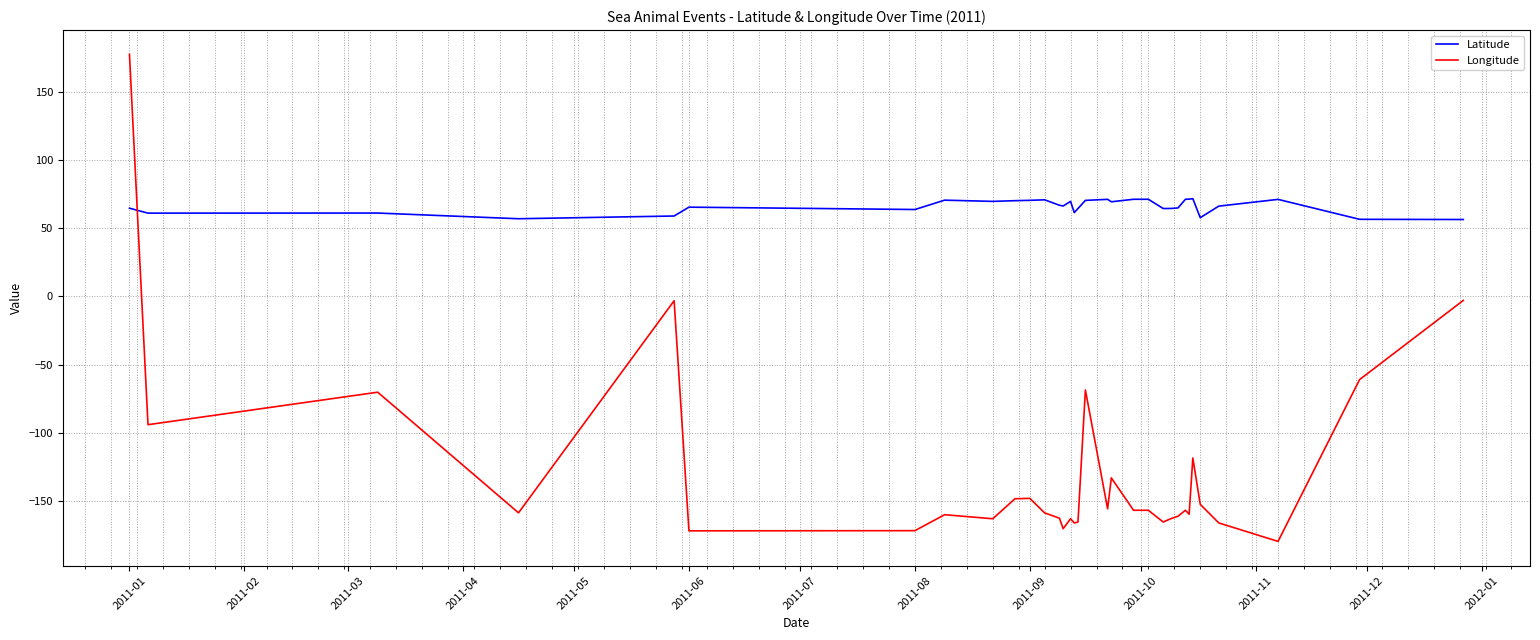

Rank the series by their maximum value, from lowest to highest.

Latitude, Longitude